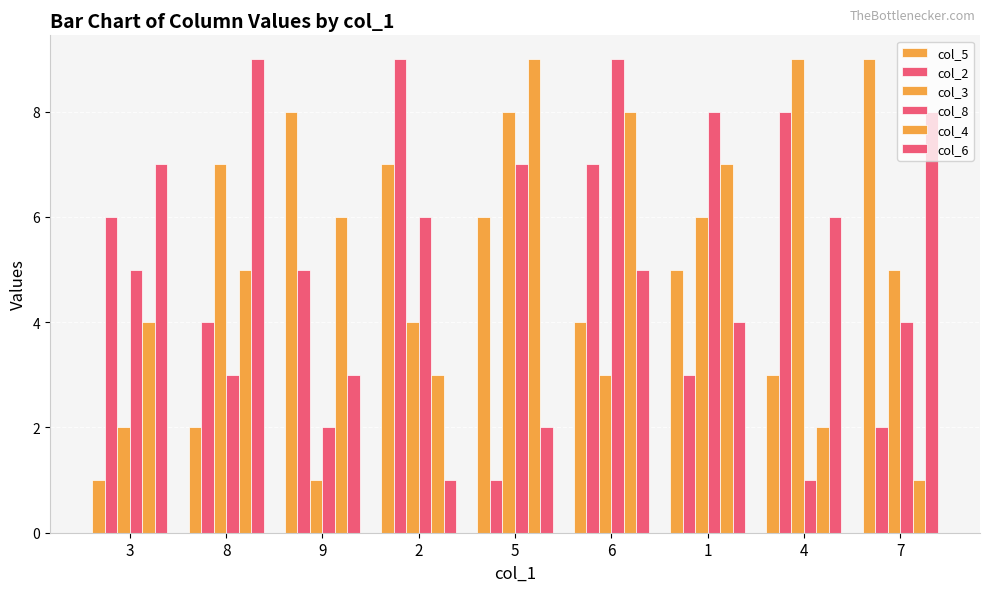

What is the label of the 8th bar from the left?

4